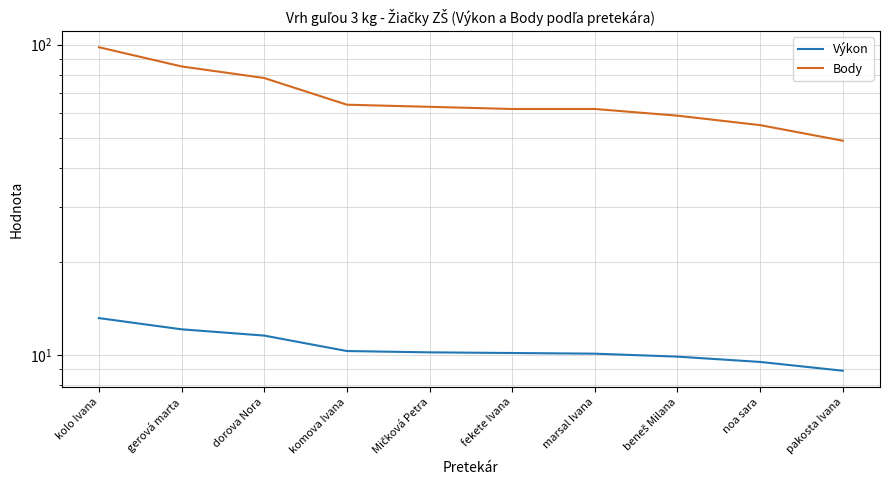

Rank the categories by Body value from lowest to highest.

pakosta Ivana, noa sara, beneš Milana, fekete Ivana, marsal Ivana, Mičková Petra, komova Ivana, dorova Nora, gerová marta, kolo Ivana